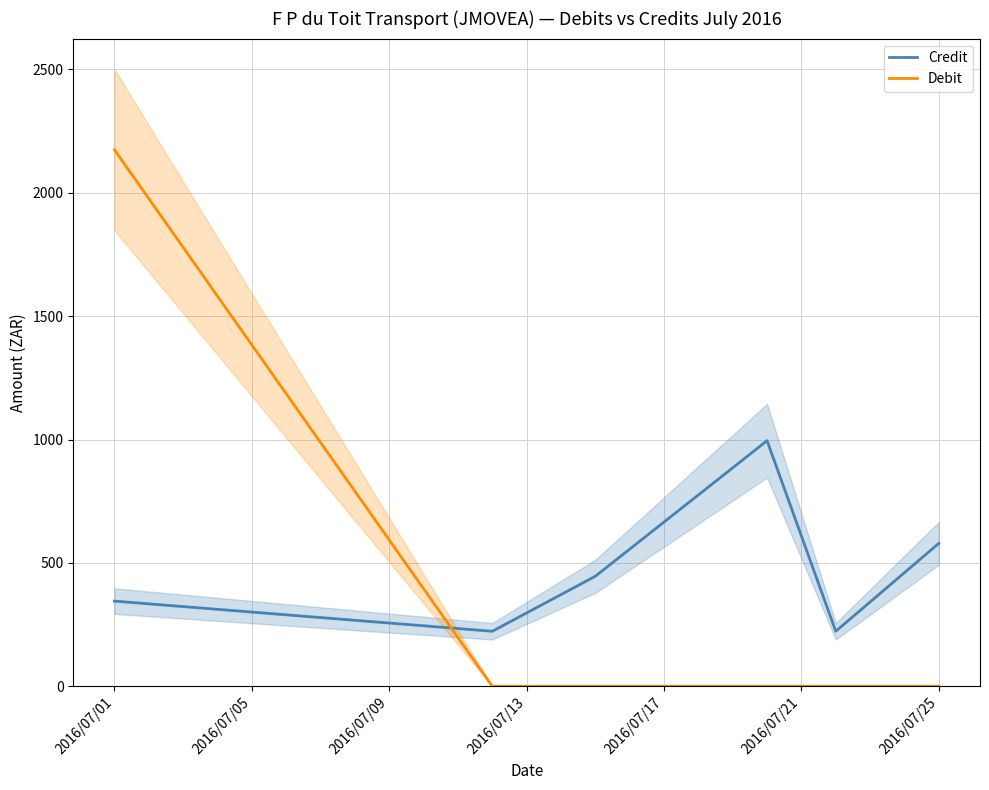

Does the chart display data point markers on the line(s)?

No